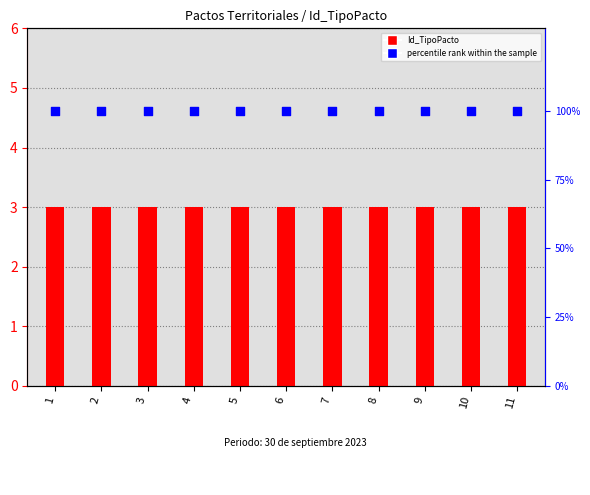

What are all the series names shown in the legend?

Id_TipoPacto, percentile rank within the sample